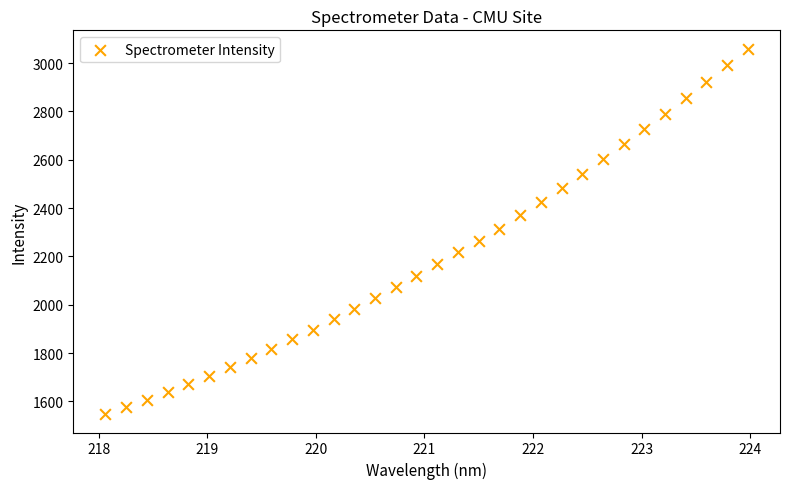

What is the range of Y values (max minus min)?

1512.9